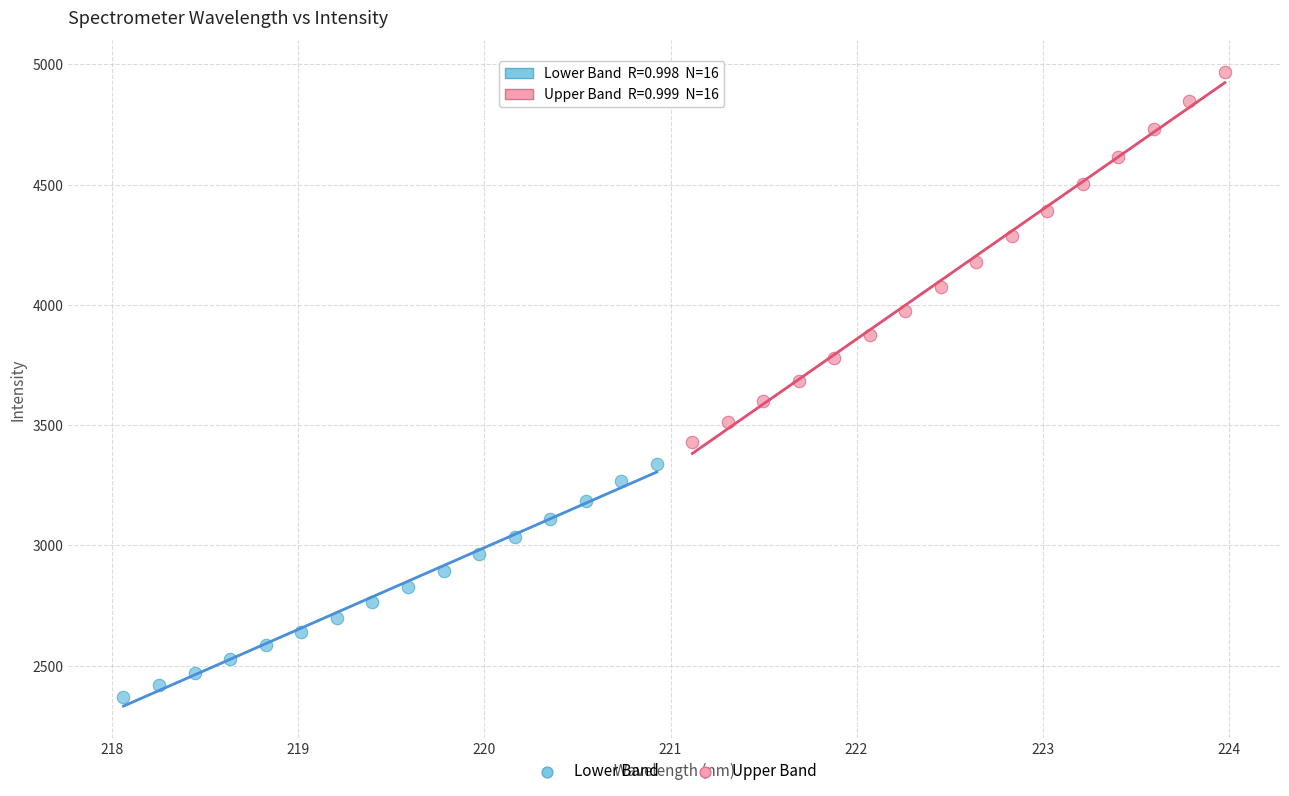

Which series reaches the maximum Y coordinate?

Upper Band